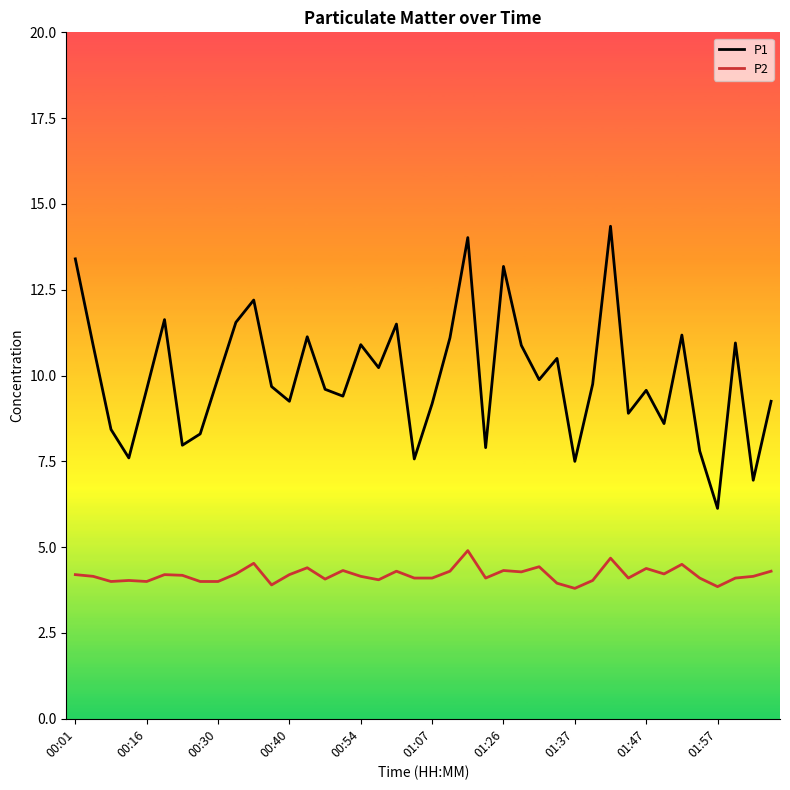

What is the difference between the maximum and minimum values in the P1 series?

8.2